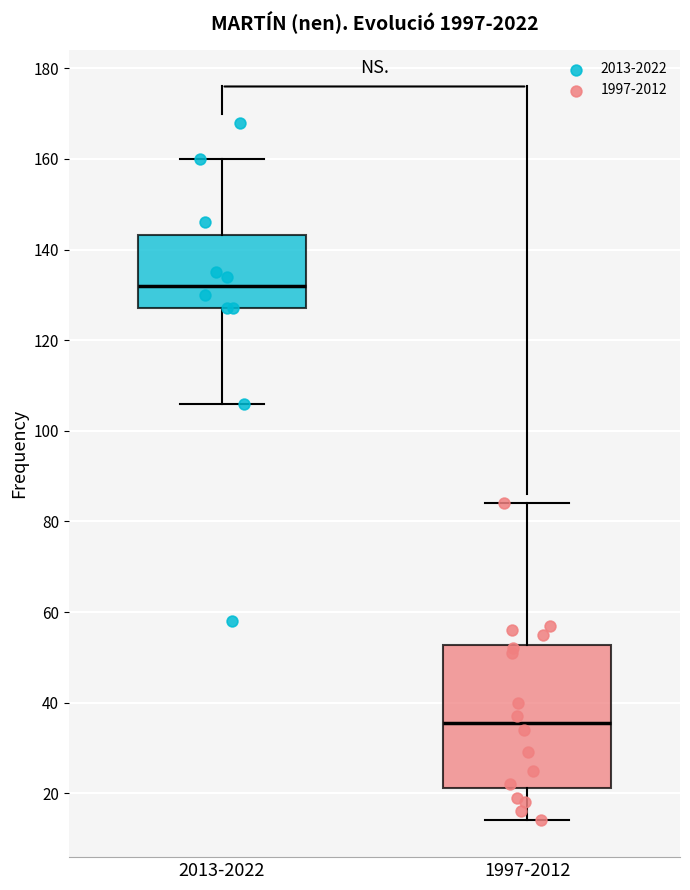

Reading left to right, read every box against the y-axis: the position of its median line, the range the box covers, and the ends of its whiskers. The values are not printed on the chart, so give them approximately, as read against the axis.

2013-2022: median 132, box 128 to 144, whiskers 106 to 160
1997-2012: median 36, box 22 to 52, whiskers 14 to 84